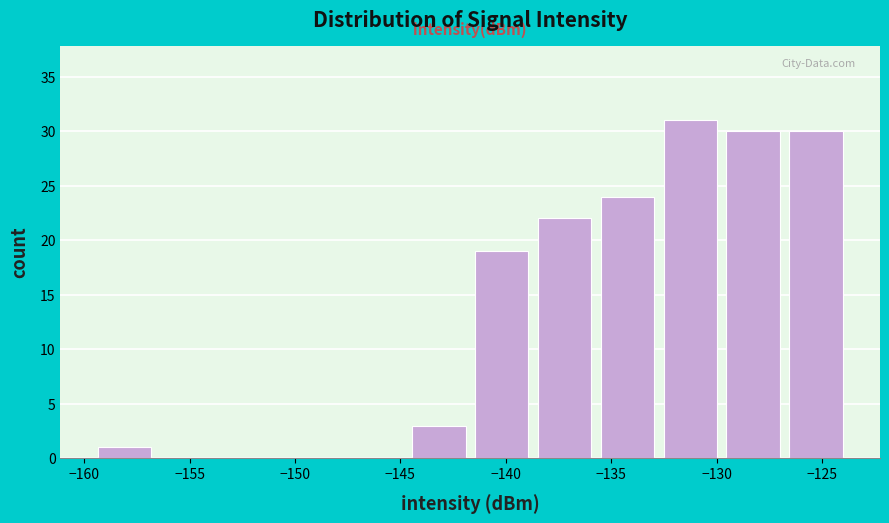

Reading left to right, transcribe this chart: for each bar, give the range it covers on the x-axis and its height. Neither the bar edges nor the heights are printed on the chart, so give them approximately, as read against the axes.

-159.5 to -156.5: 1
-156.5 to -153.5: 0
-153.5 to -150.5: 0
-150.5 to -147.5: 0
-147.5 to -144.5: 0
-144.5 to -141.5: 3
-141.5 to -138.5: 19
-138.5 to -135.5: 22
-135.5 to -132.5: 24
-132.5 to -130.0: 31
-130.0 to -127.0: 30
-127.0 to -124.0: 30